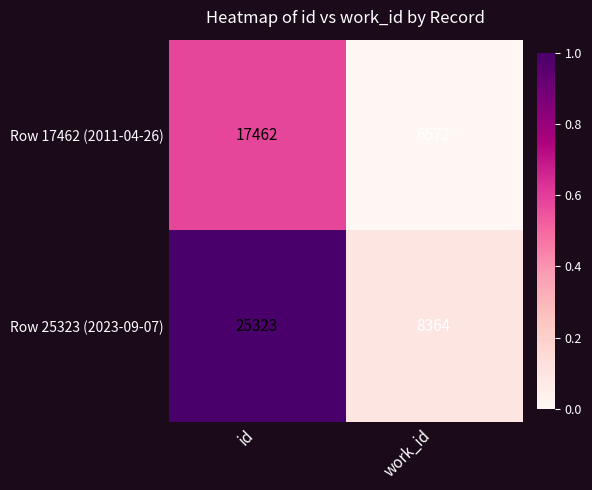

Which series changed the most between id and work_id?

Row 25323 (2023-09-07)